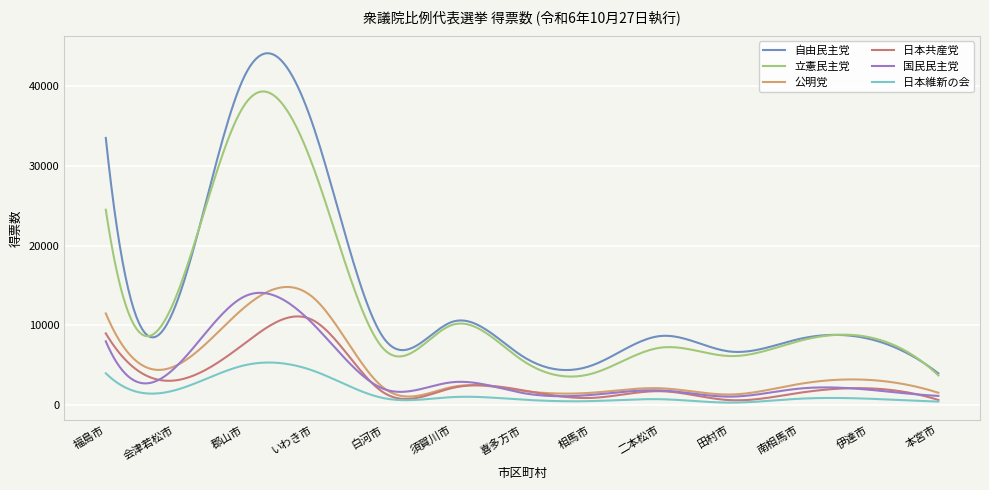

What is the lowest value of the 自由民主党 series?

3983.0